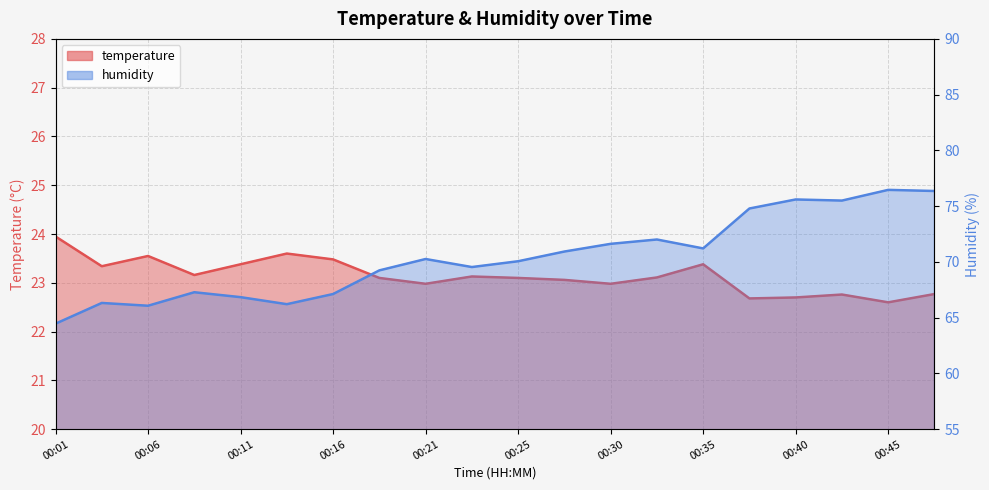

Which series has the largest total across all categories?

humidity